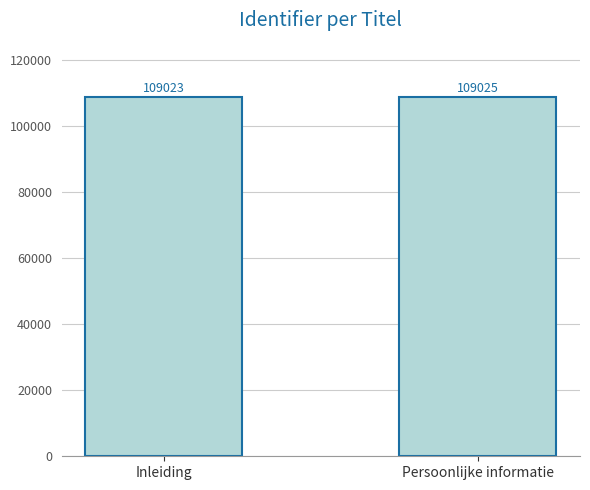

Count the number of categories in the chart.

2